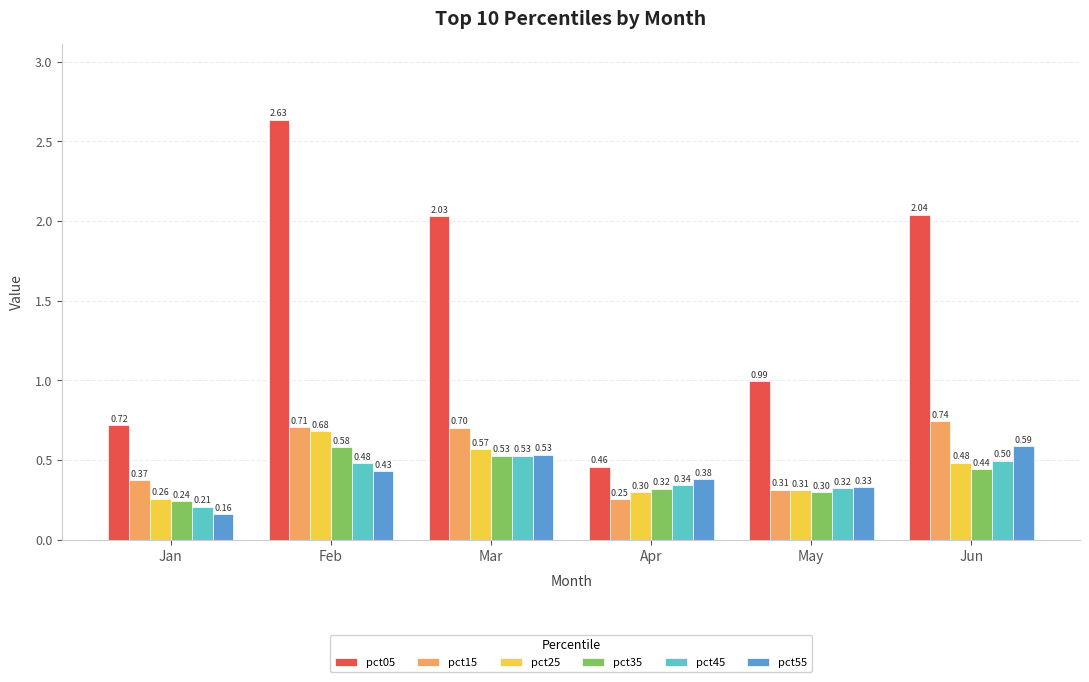

At Jun, list the series in order from largest to smallest.

pct05, pct15, pct55, pct45, pct25, pct35